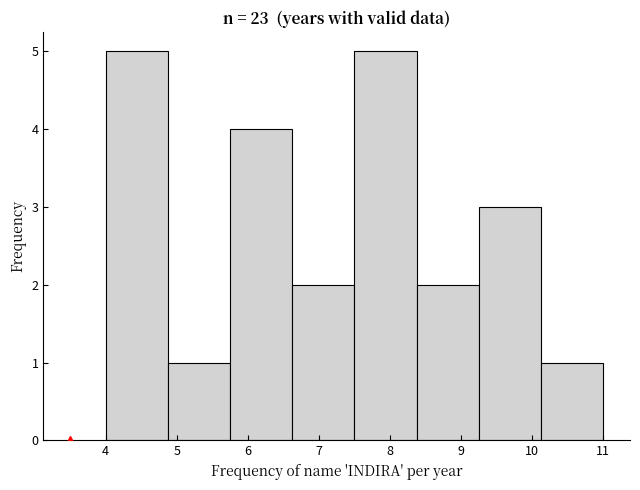

What is the height of the bar covering 4.9 to 5.8 on the x-axis? Neither the bar edges nor the heights are printed on the chart, so give them approximately, as read against the axes.

1